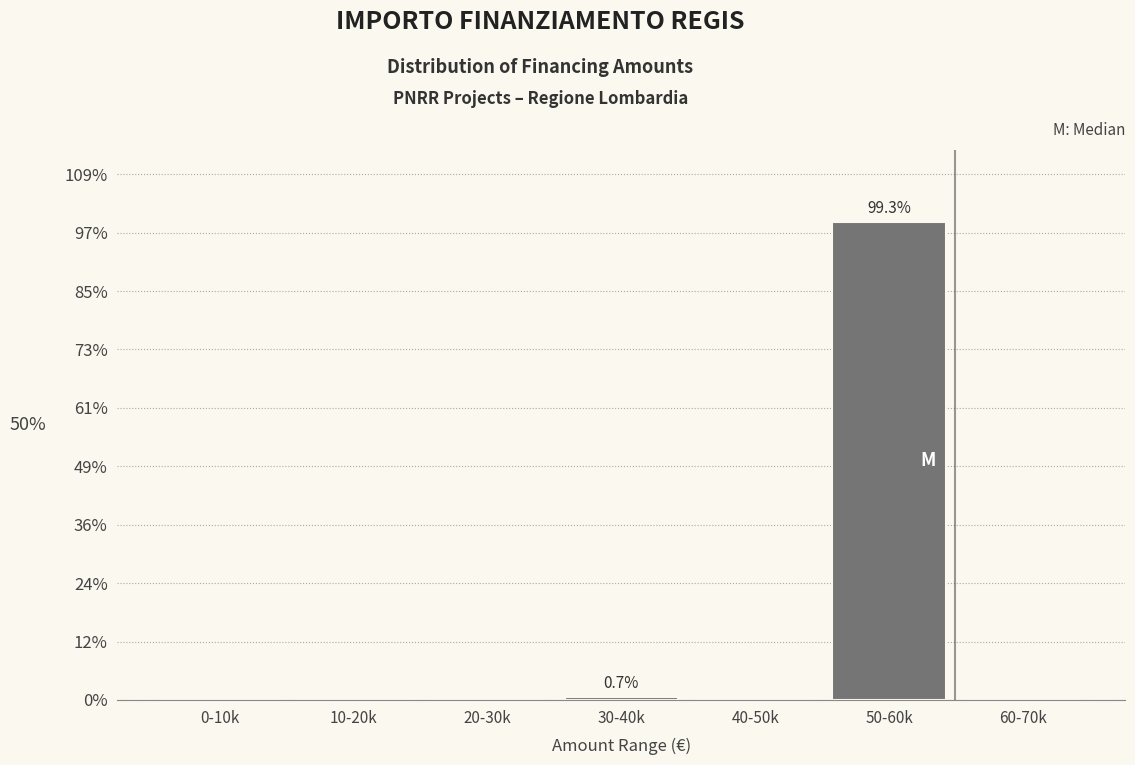

Reading left to right, transcribe all the data shown in this chart.

0-10k=0.0	10-20k=0.0	20-30k=0.0	30-40k=0.7	40-50k=0.0	50-60k=99.3	60-70k=0.0